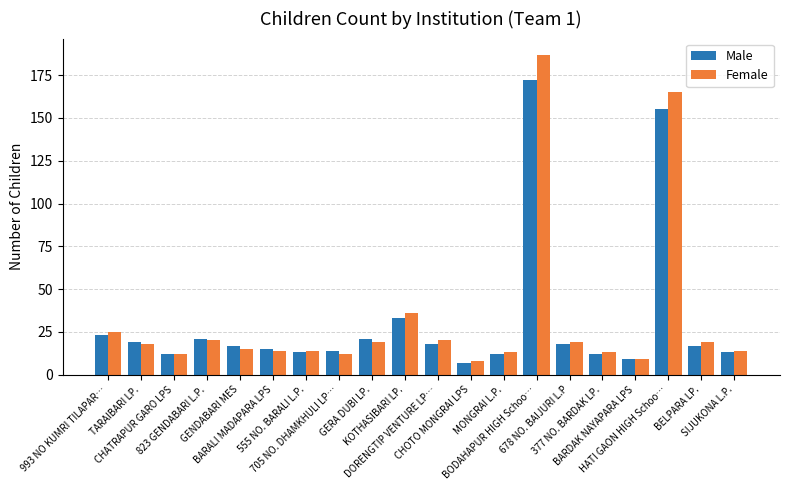

What is the lowest value of the Male series?

7